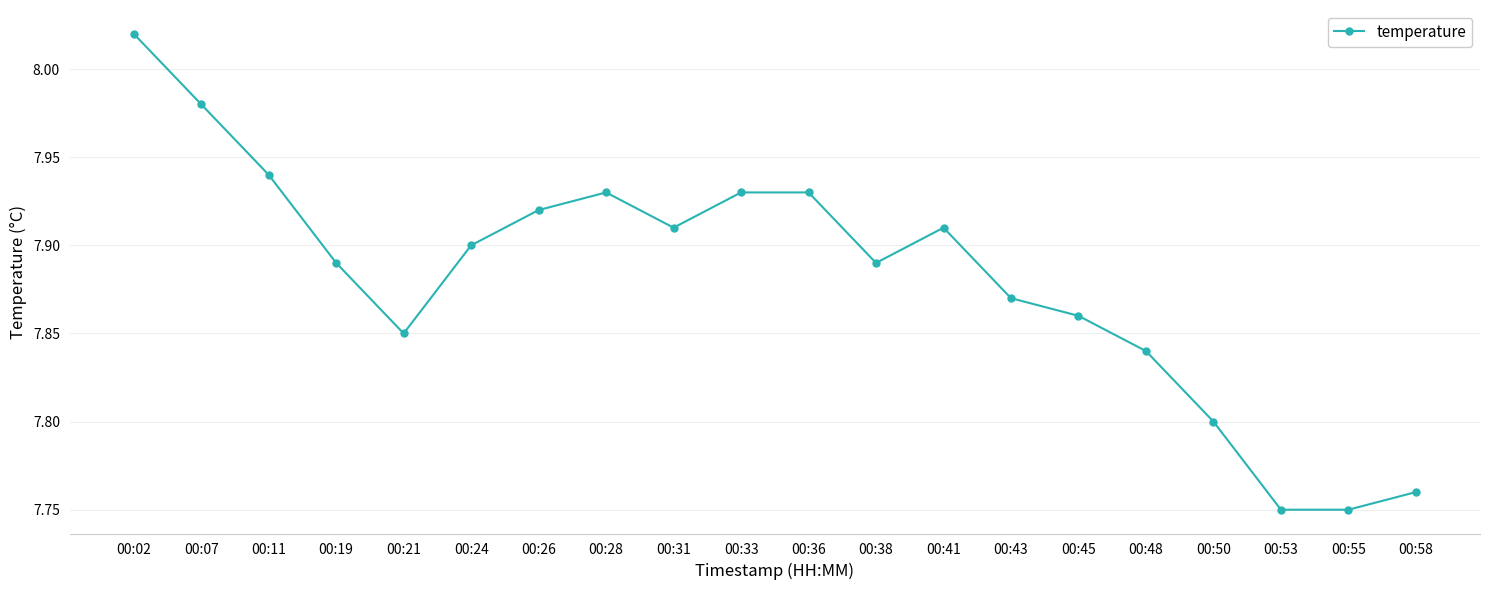

Which category has the highest value across all series?

00:02